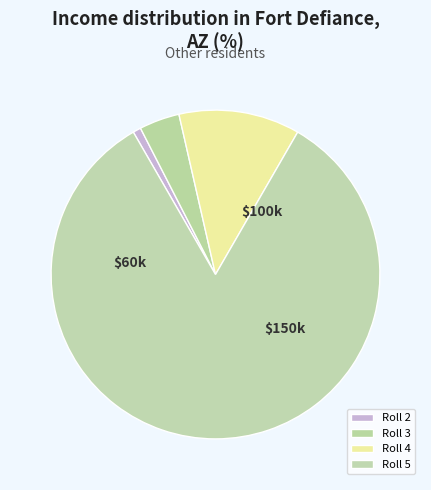

Which category has the smallest portion of the pie?

2